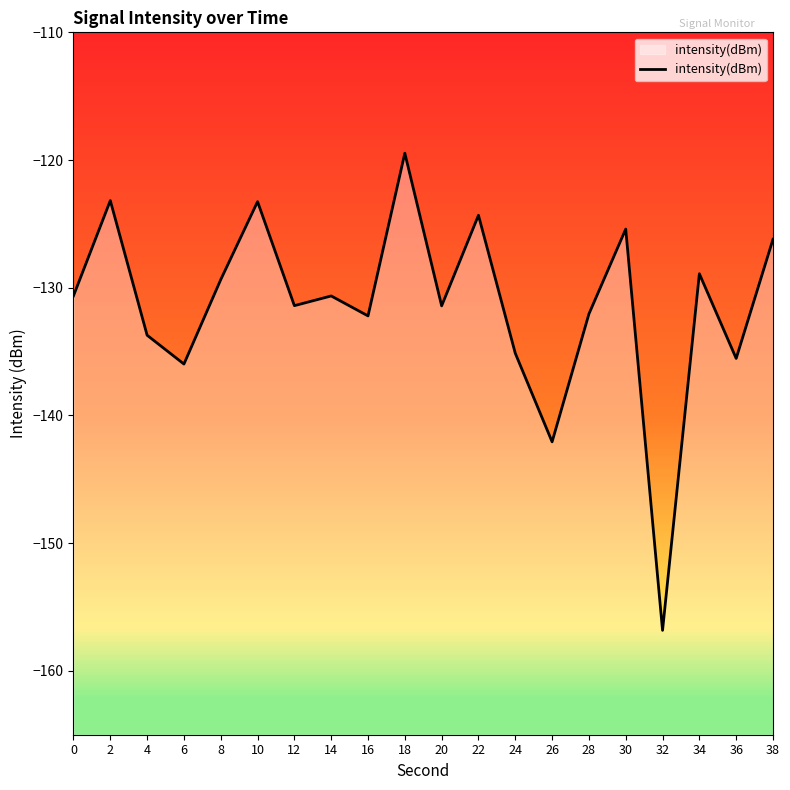

Rank the categories by value from highest to lowest.

18, 2, 10, 22, 30, 38, 34, 8, 0, 14, 12, 20, 28, 16, 4, 24, 36, 6, 26, 32